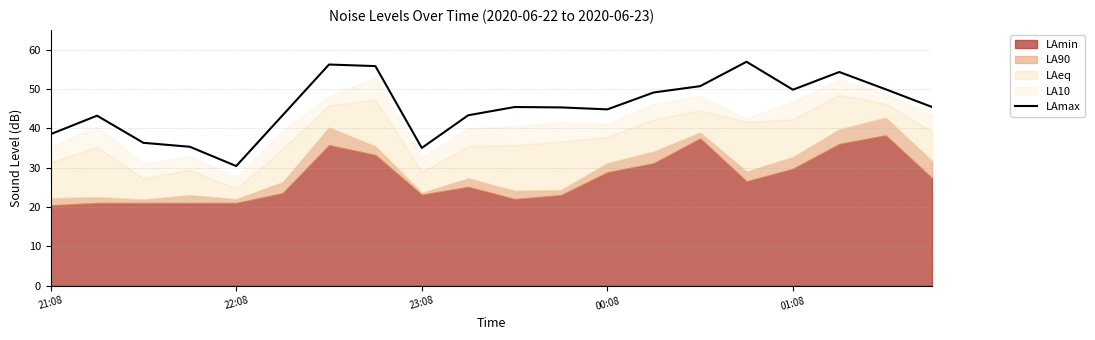

Reading left to right, what are all the values shown in this chart?

38.5	43.2	36.3	35.3	30.4	43.3	56.2	55.8	35.0	43.3	45.4	45.3	44.8	49.1	50.7	56.9	49.8	54.3	49.9	45.4